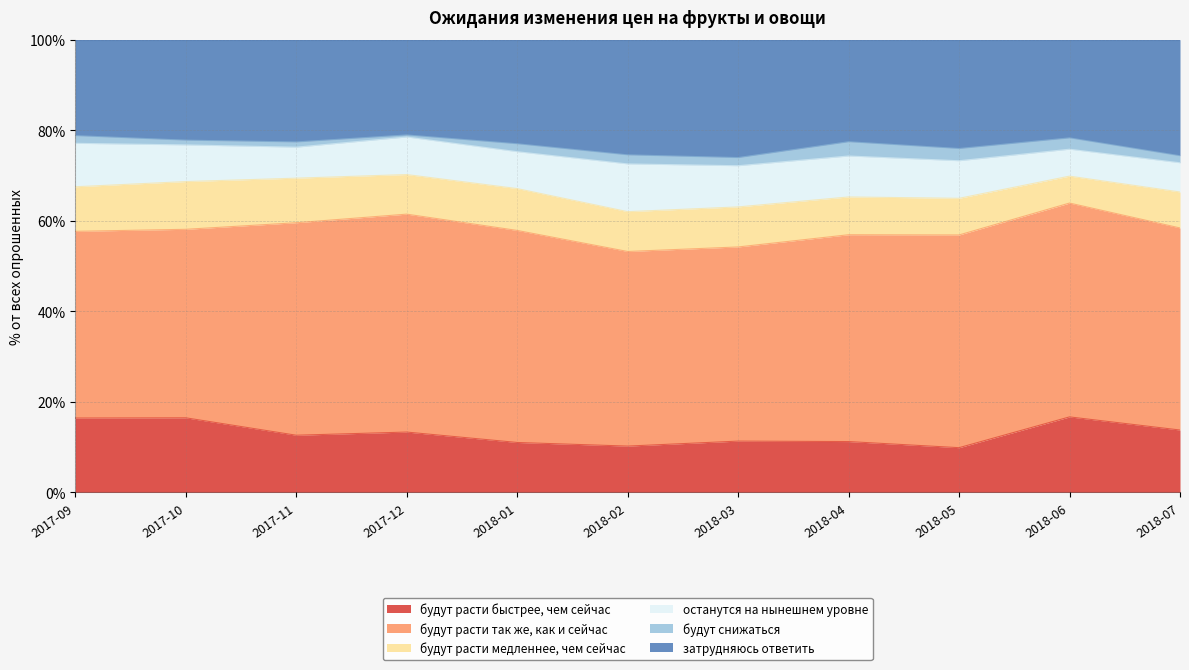

Reading left to right, extract all data points from this chart.

будут расти быстрее, чем сейчас: 16.4	16.4	12.6	13.3	11.0	10.2	11.3	11.2	9.8	16.6	13.8
будут расти так же, как и сейчас: 41.2	41.6	47.0	48.1	46.9	43.0	42.9	45.7	47.0	47.2	44.6
будут расти медленнее, чем сейчас: 9.8	10.6	9.8	8.8	9.2	8.8	8.8	8.3	8.1	6.0	8.0
останутся на нынешнем уровне: 9.6	8.1	6.8	8.3	8.2	10.6	9.1	9.1	8.3	6.0	6.5
будут снижаться: 1.7	1.1	1.1	0.5	1.8	2.0	1.8	3.1	2.7	2.5	1.6
затрудняюсь ответить: 21.2	22.2	22.6	21.1	23.0	25.4	26.1	22.6	24.1	21.7	25.6